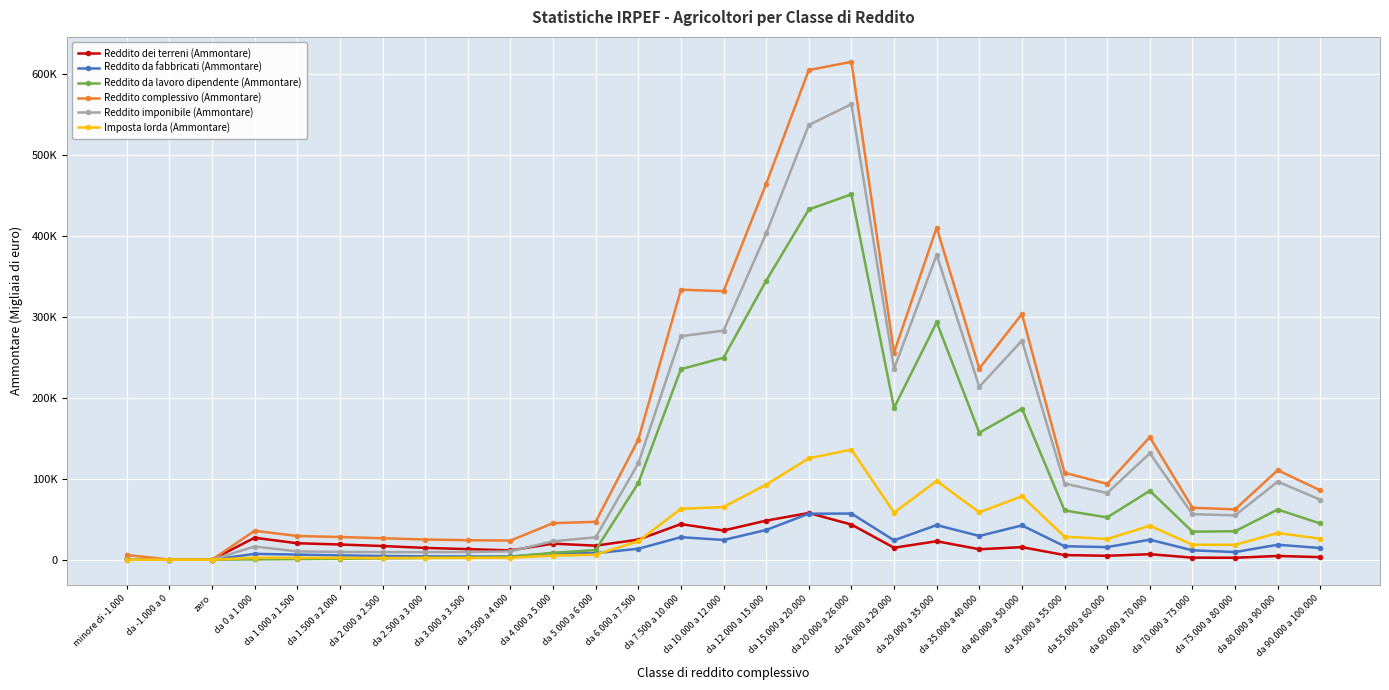

True or false: Imposta lorda (Ammontare) has a value of 2152 at da 3.000 a 3.500.

True